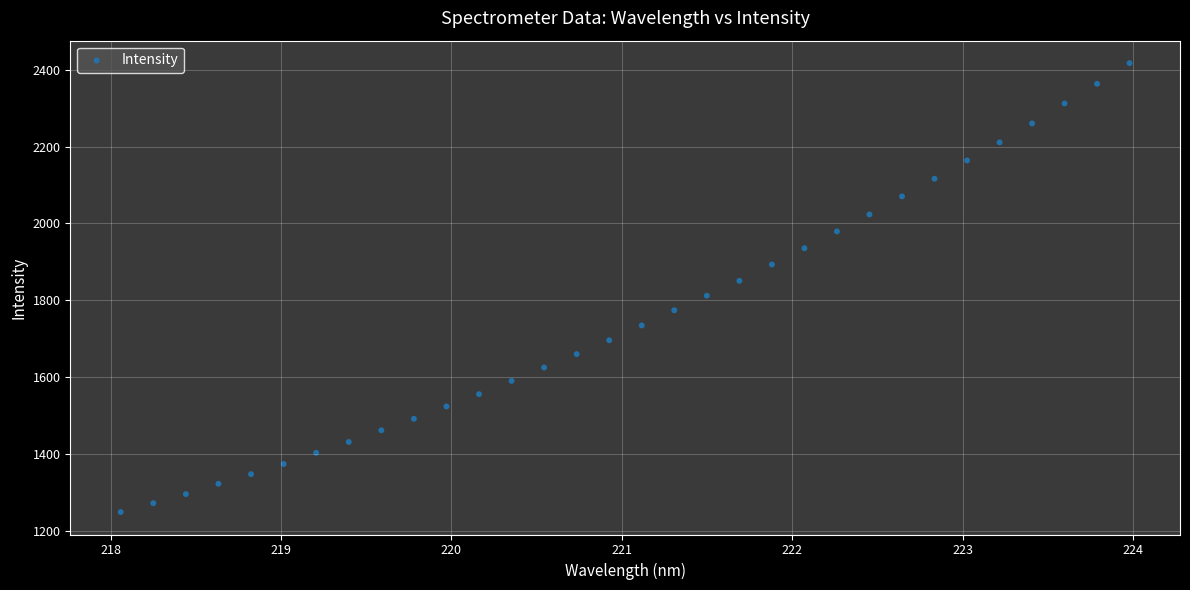

What is the range of Y values (max minus min)?

1167.9